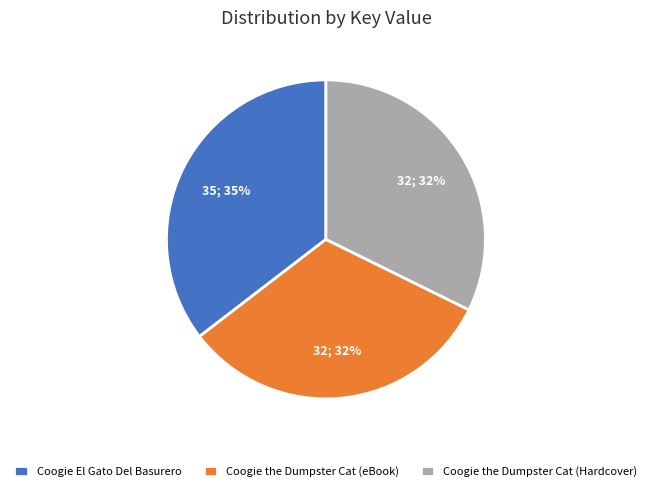

Count the number of slices in the pie.

3